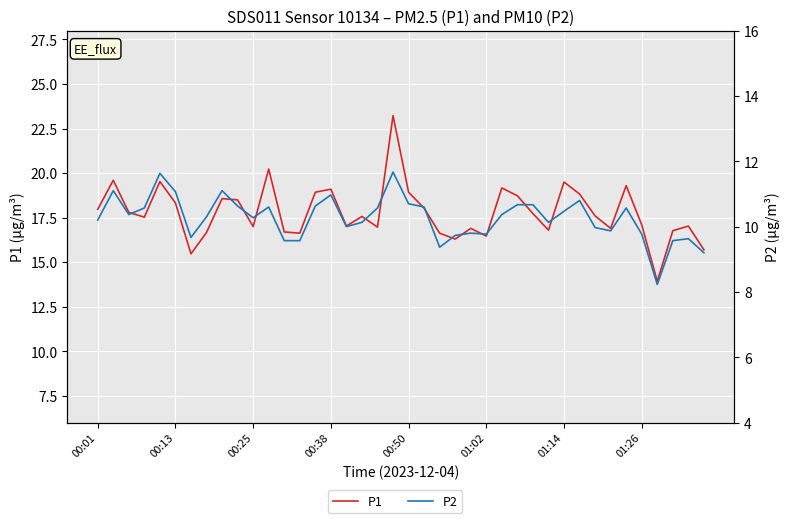

In P1, how many points are higher than both neighbors (excluding endpoints)?

12